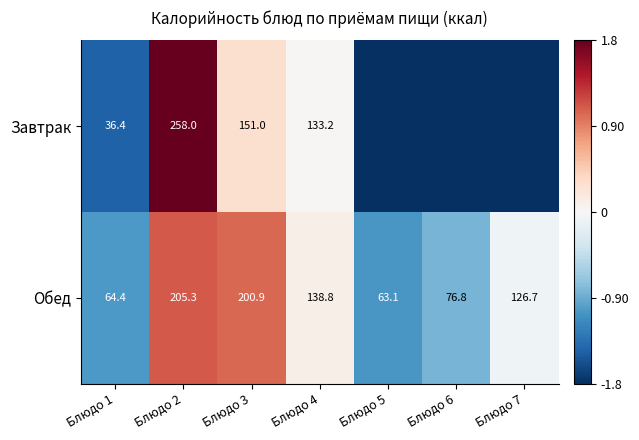

At which category is the sum across all series the highest?

Блюдо 2